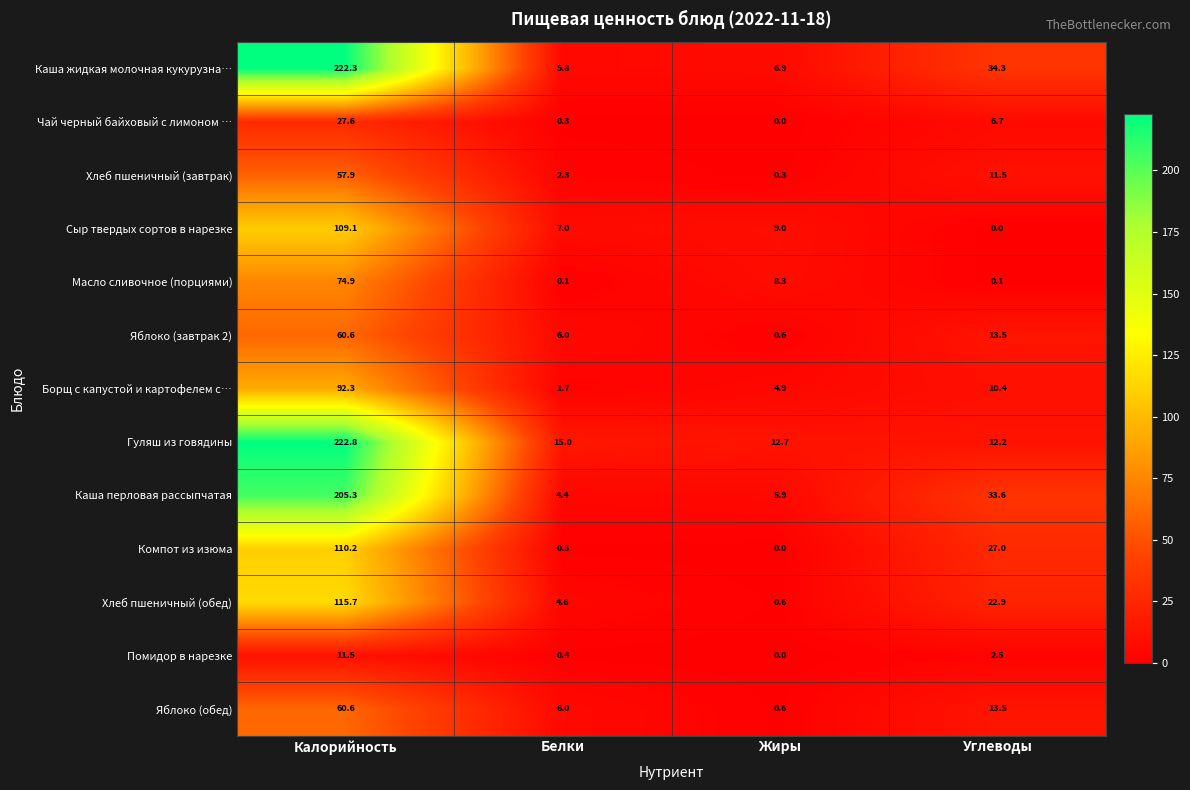

Is it true that Каша жидкая молочная кукурузна… equals 9.4 at Углеводы?

False